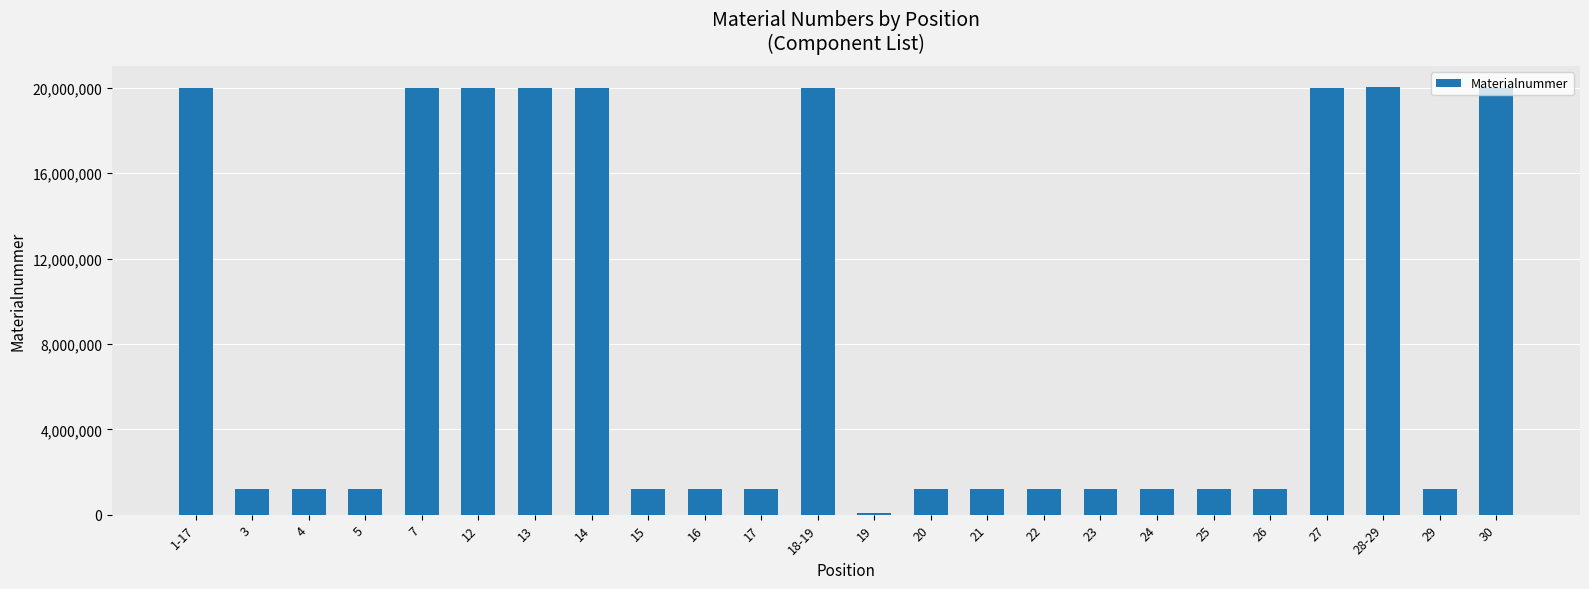

What position from the right is 28-29?

3